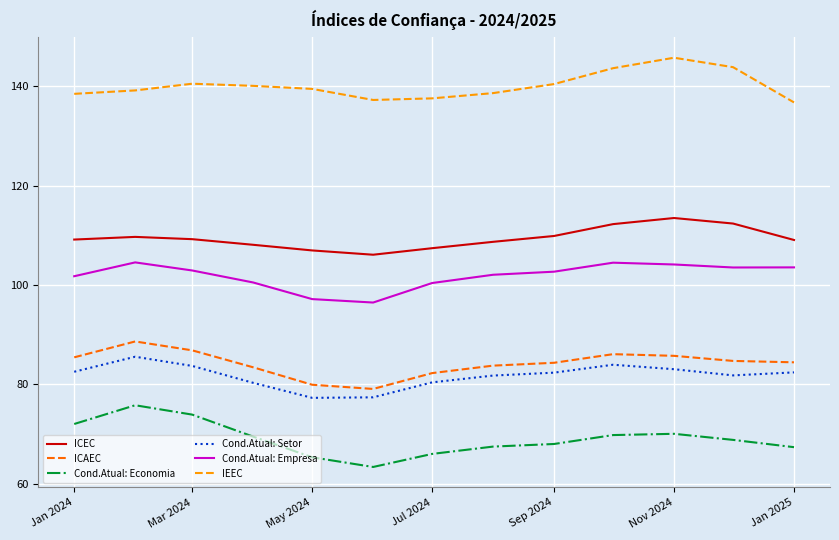

What is the difference between the maximum and minimum values in the IEEC series?

9.0